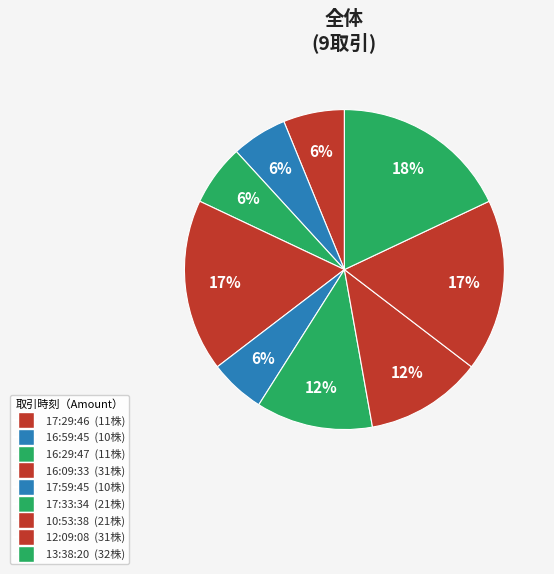

Is there any slice that represents more than half of the pie?

No